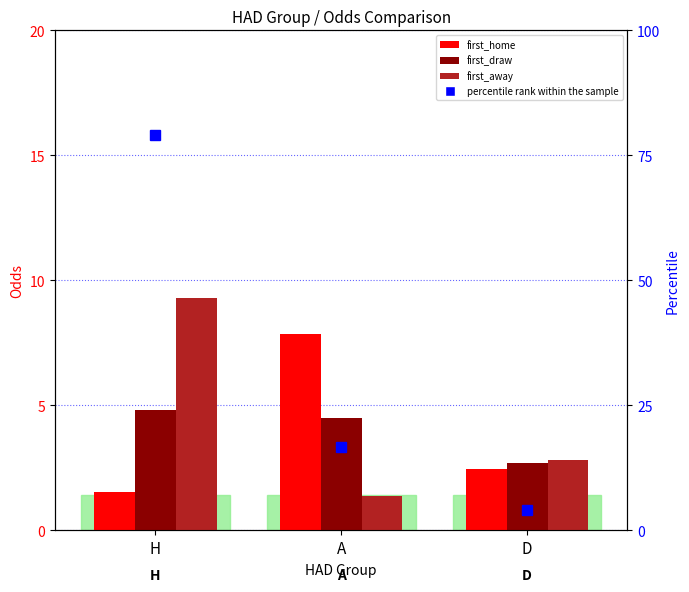

At which label does first_draw reach its peak?

H